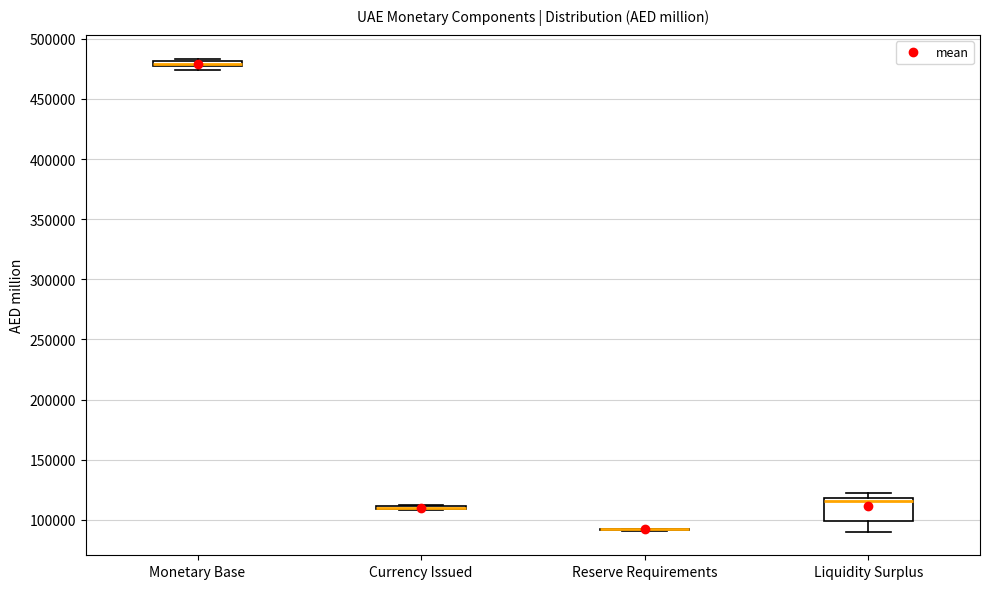

Comparing the boxes themselves (not the whiskers), which one is the tallest?

Liquidity Surplus